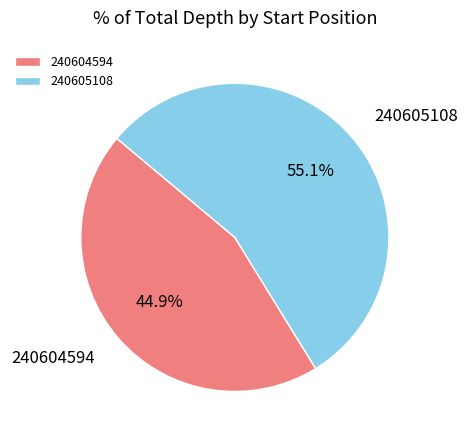

To the nearest percent, what portion does 240605108 represent?

55%